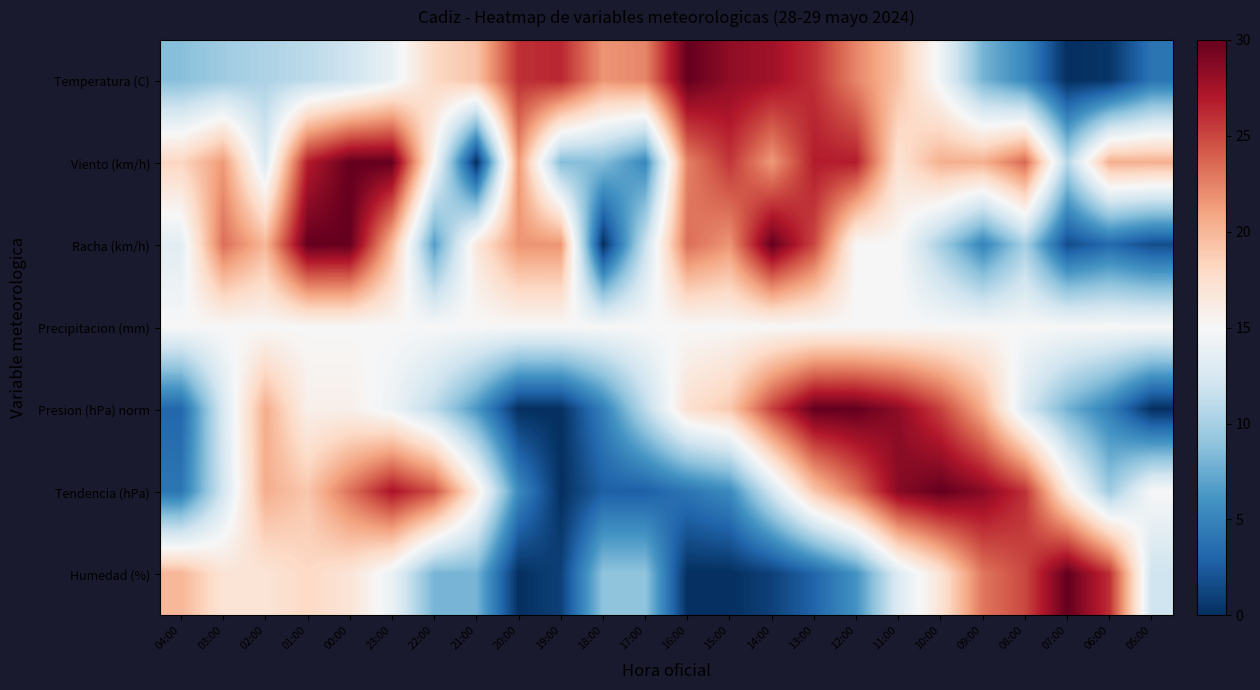

At which category is the sum across all series the highest?

13:00